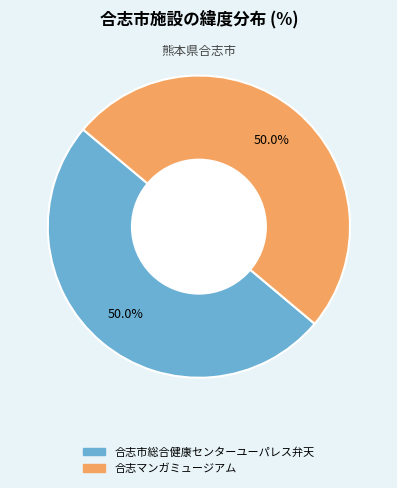

Combined, do 合志市総合健康センターユーパレス弁天 and 合志マンガミュージアム account for over 50%?

Yes